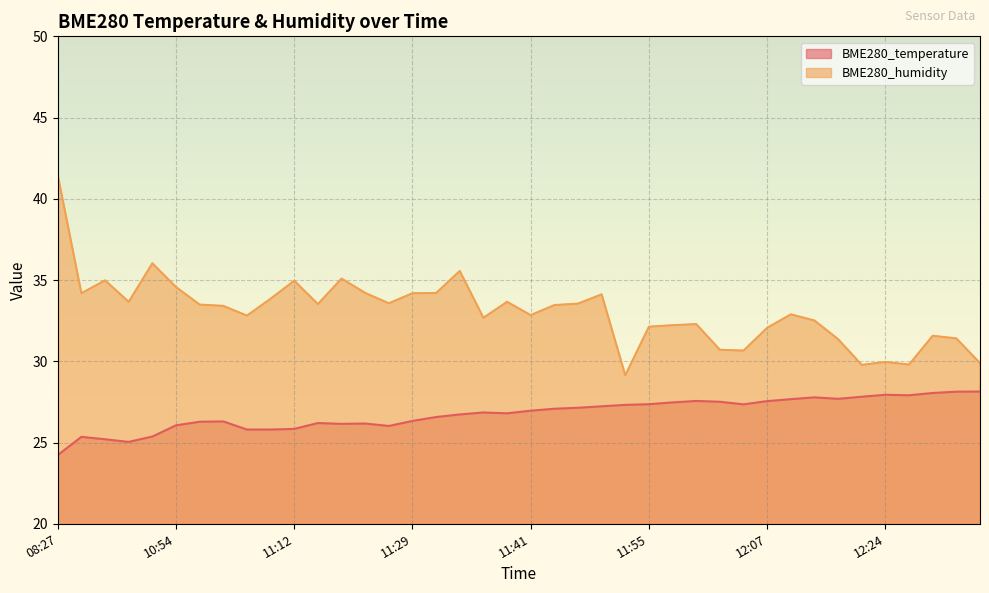

What is the maximum value for BME280_temperature?

28.1